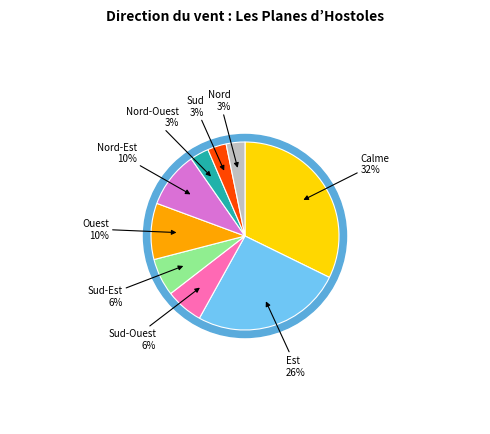

Which slice is the largest?

Calme